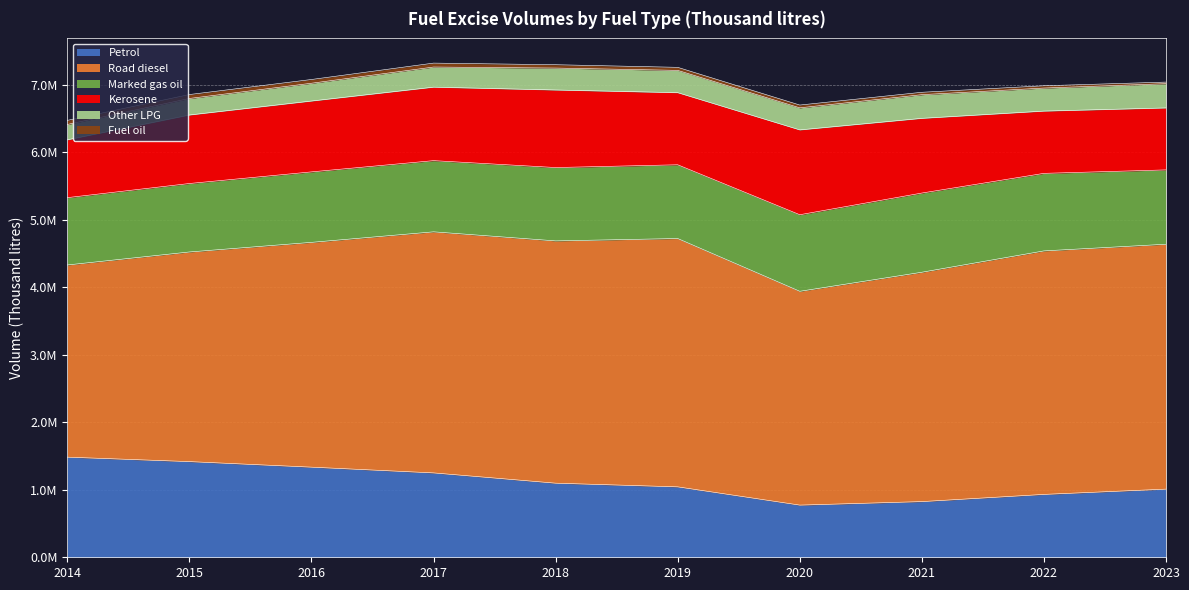

Rank the series by their maximum value, from lowest to highest.

Fuel oil, Other LPG, Marked gas oil, Kerosene, Petrol, Road diesel